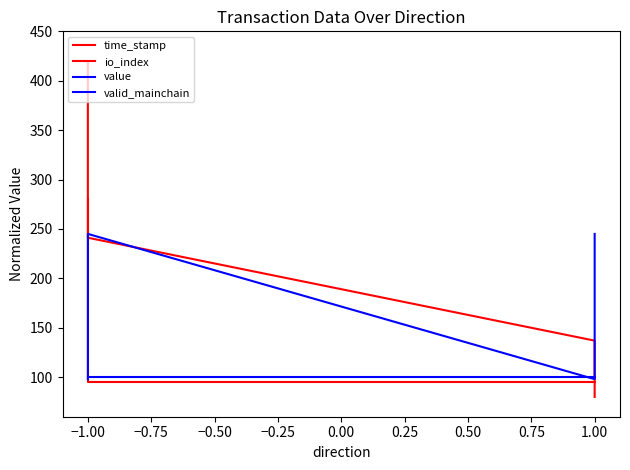

List the series in order of their overall mean, lowest first.

valid_mainchain, io_index, value, time_stamp